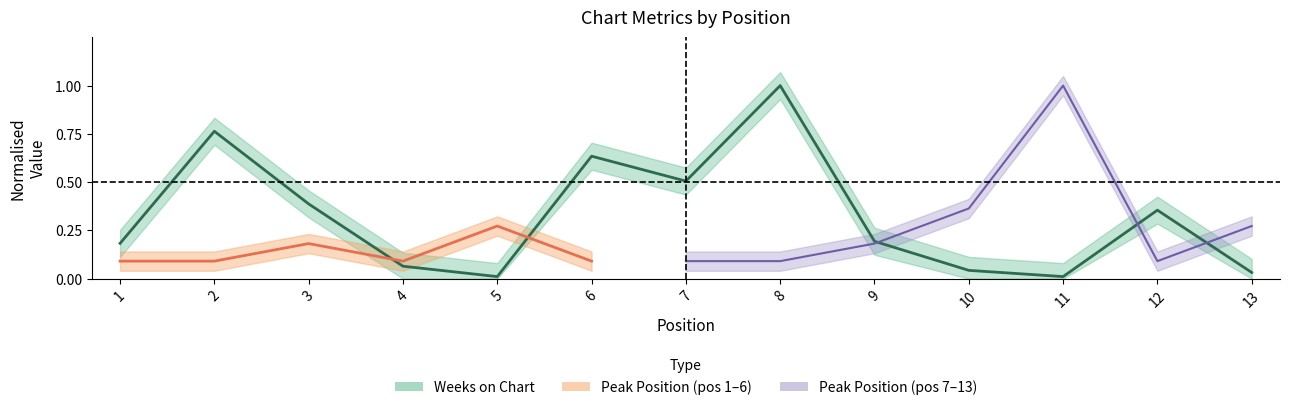

True or false: the data shows 0.0 at 10.

True